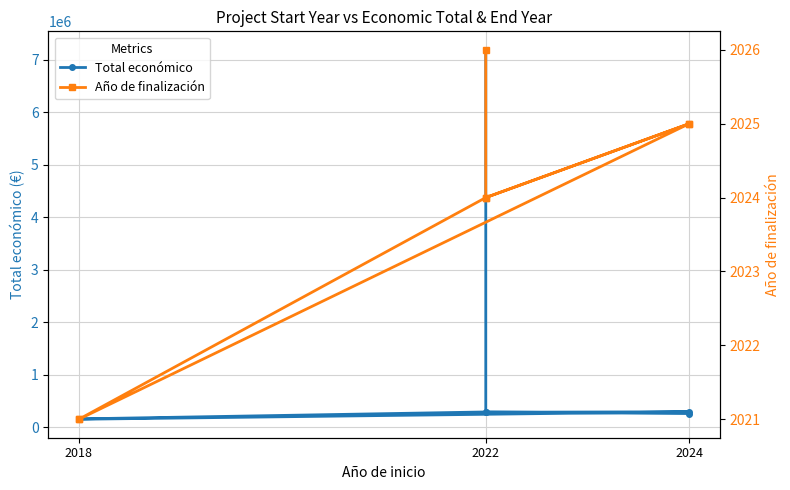

What is the sum of all Total económico values?

8613806